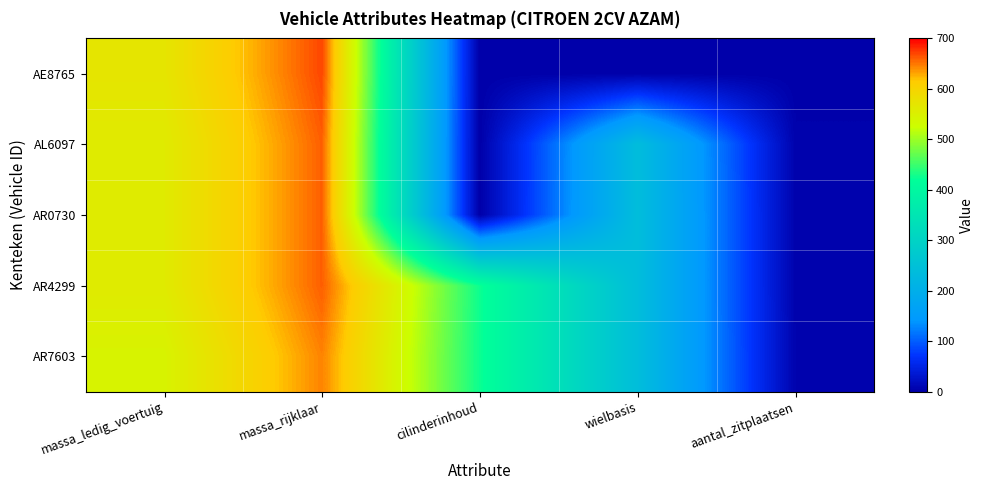

Reading left to right, list all the values displayed in this chart.

AE8765: massa_ledig_voertuig=570	massa_rijklaar=670	cilinderinhoud=0	wielbasis=0	aantal_zitplaatsen=0
AL6097: massa_ledig_voertuig=560	massa_rijklaar=660	cilinderinhoud=0	wielbasis=238	aantal_zitplaatsen=4
AR0730: massa_ledig_voertuig=560	massa_rijklaar=660	cilinderinhoud=0	wielbasis=240	aantal_zitplaatsen=4
AR4299: massa_ledig_voertuig=560	massa_rijklaar=660	cilinderinhoud=425	wielbasis=240	aantal_zitplaatsen=4
AR7603: massa_ledig_voertuig=545	massa_rijklaar=645	cilinderinhoud=425	wielbasis=240	aantal_zitplaatsen=5